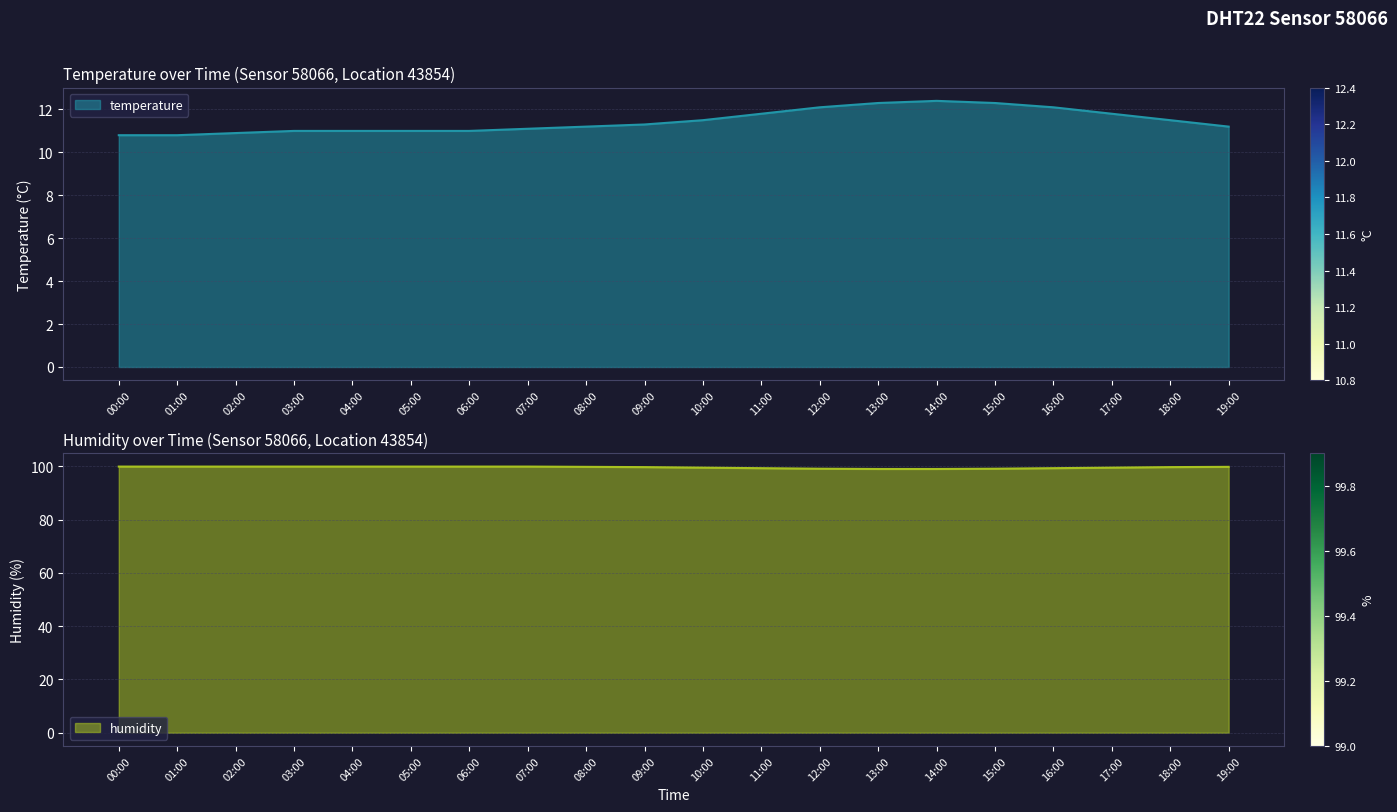

True or false: humidity and temperature cross at least once.

False